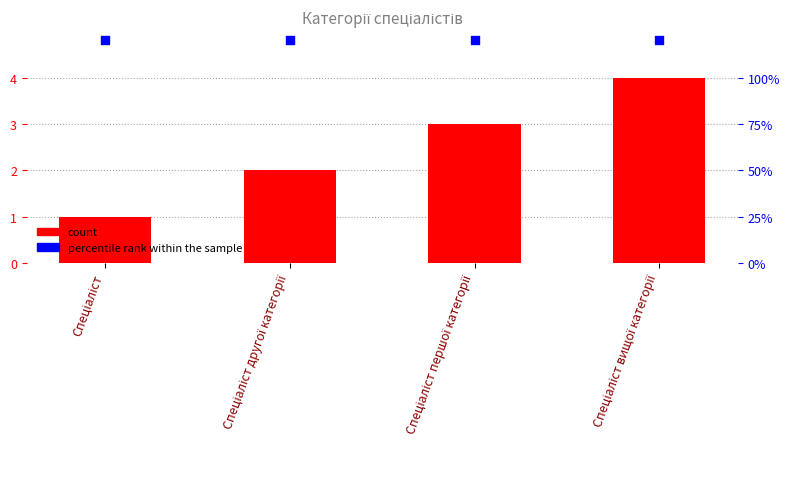

At which category is the sum across all series the highest?

Спеціаліст вищої категорії